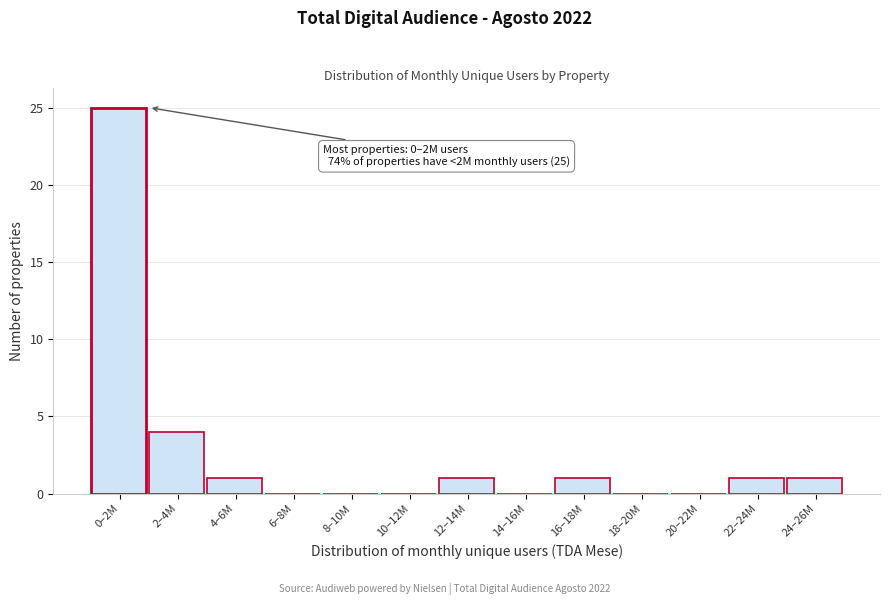

Reading right to left, extract all data points from this chart.

24–26M=1	22–24M=1	20–22M=0	18–20M=0	16–18M=1	14–16M=0	12–14M=1	10–12M=0	8–10M=0	6–8M=0	4–6M=1	2–4M=4	0–2M=25